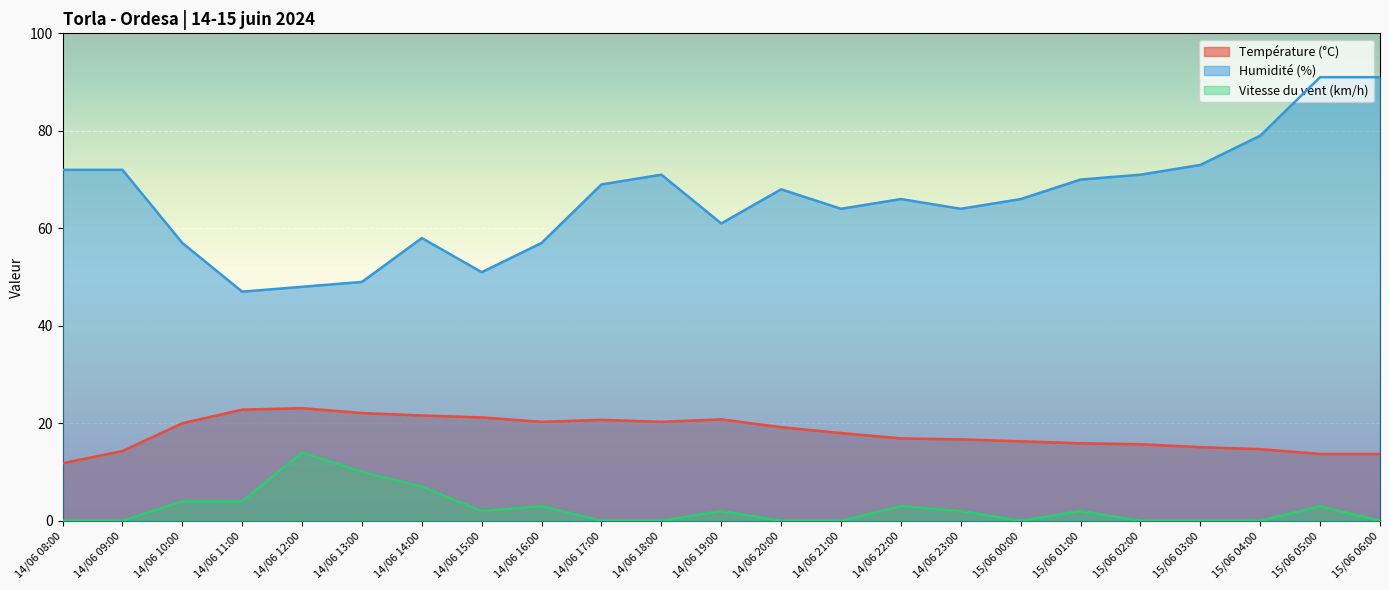

True or false: Température (°C) and Vitesse du vent (km/h) cross at least once.

False